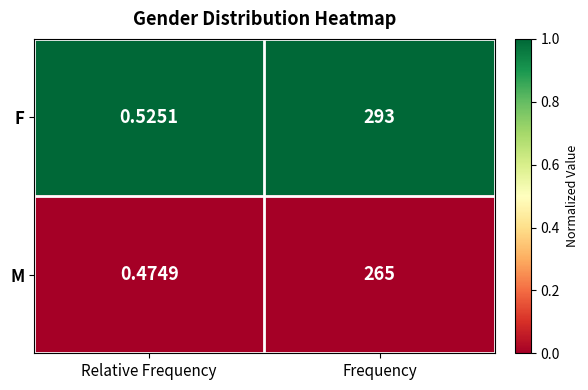

At Frequency, list the series in order from largest to smallest.

F, M